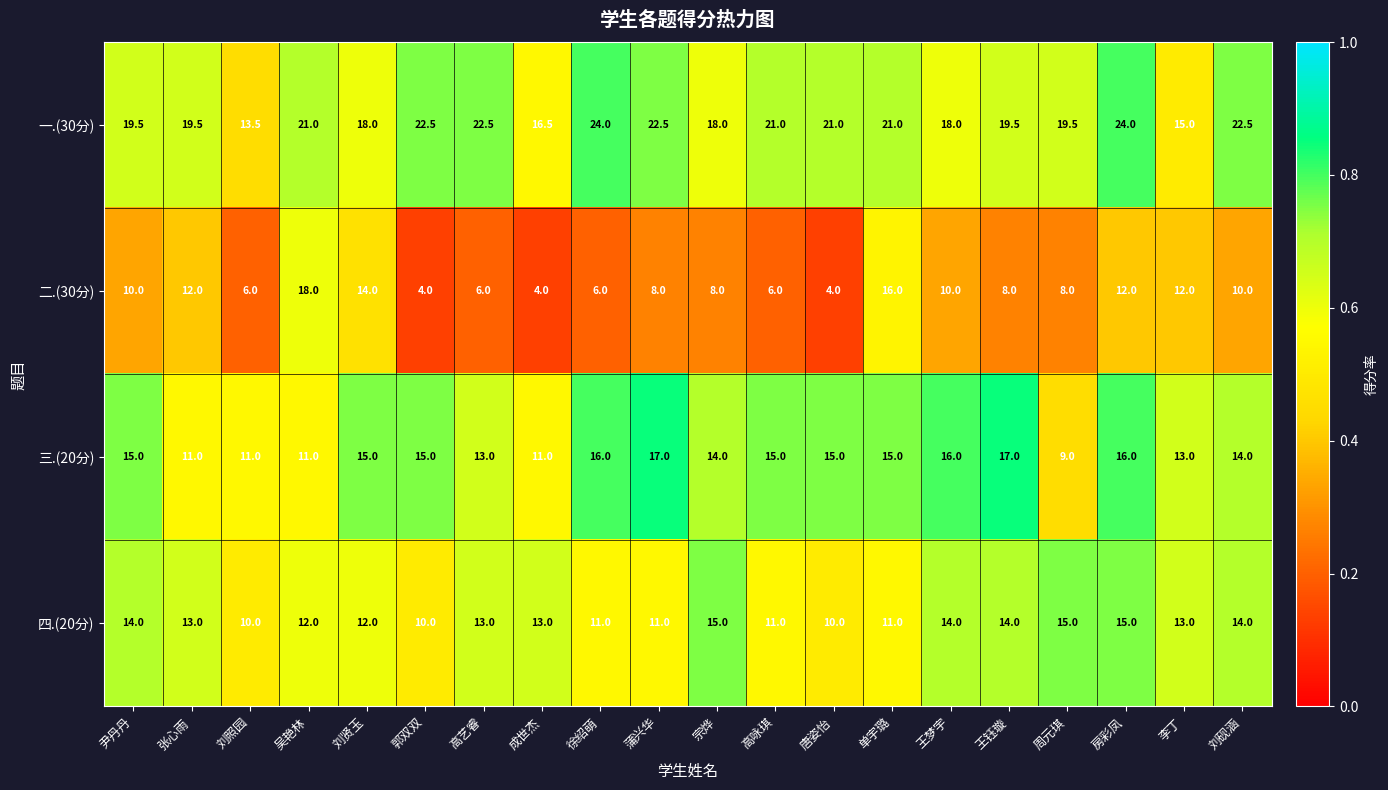

At which category is the sum across all series the highest?

房彩凤